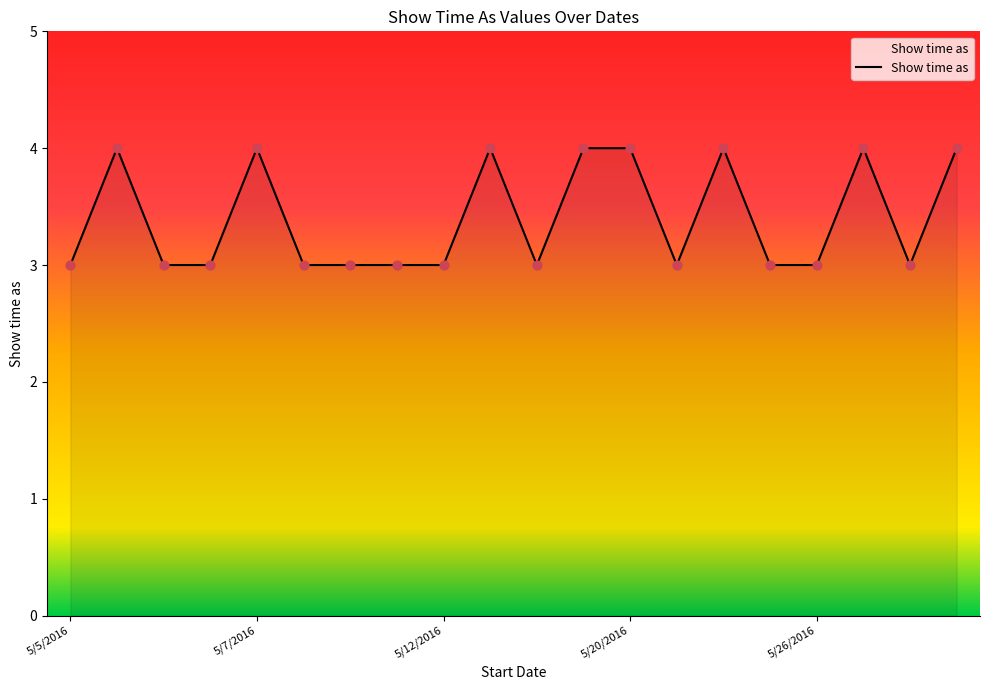

What is the minimum value shown in the chart?

3